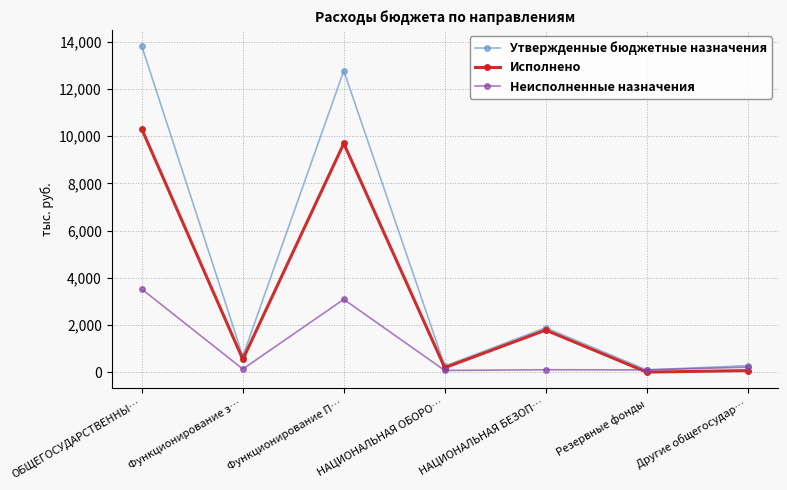

What is the value of the Исполнено point at the 7th from the left?

63.1